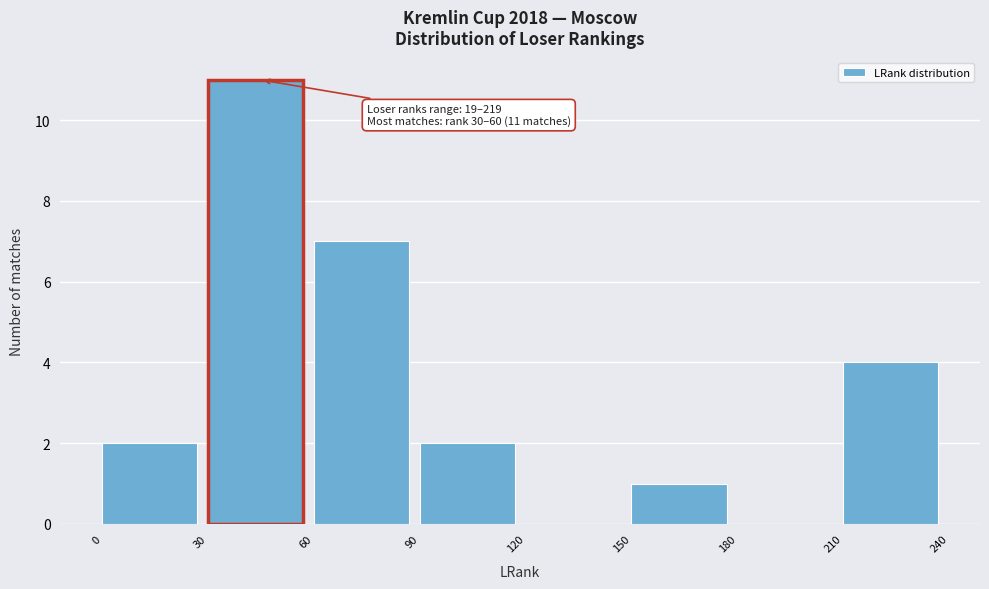

Which range on the x-axis has the tallest bar?

30 to 60